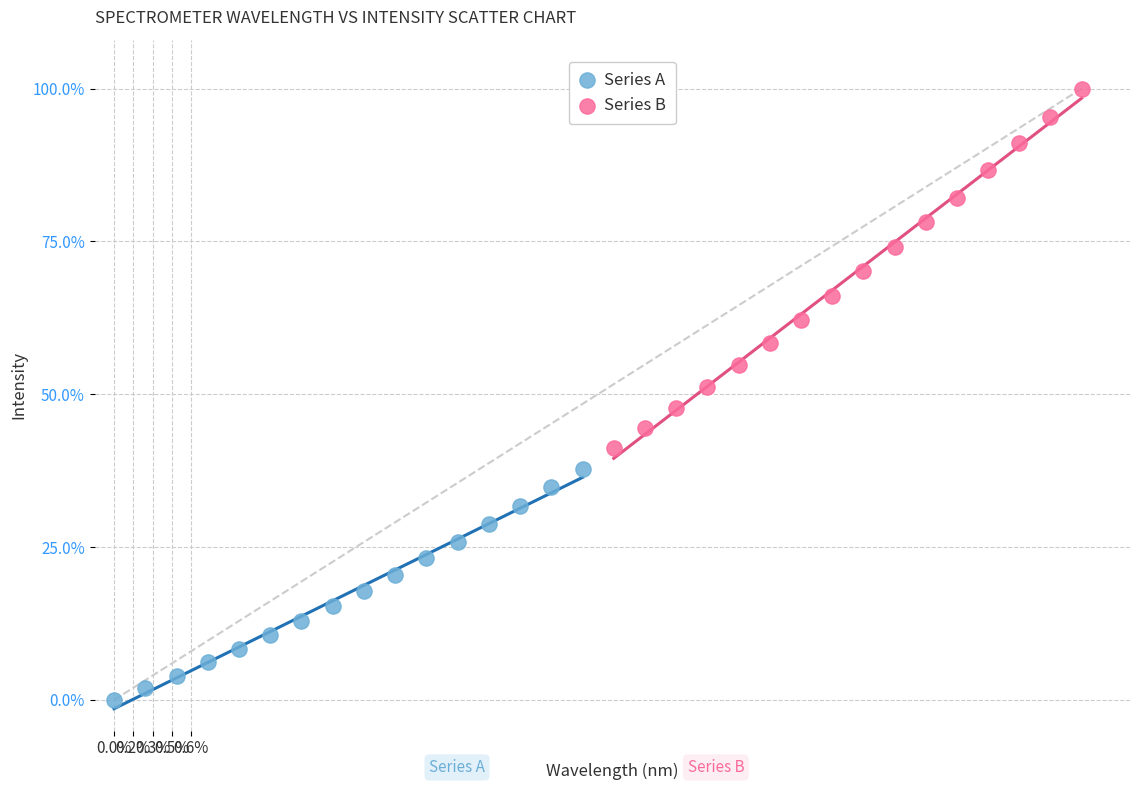

What are all the series names shown in the legend?

Series A, Series B